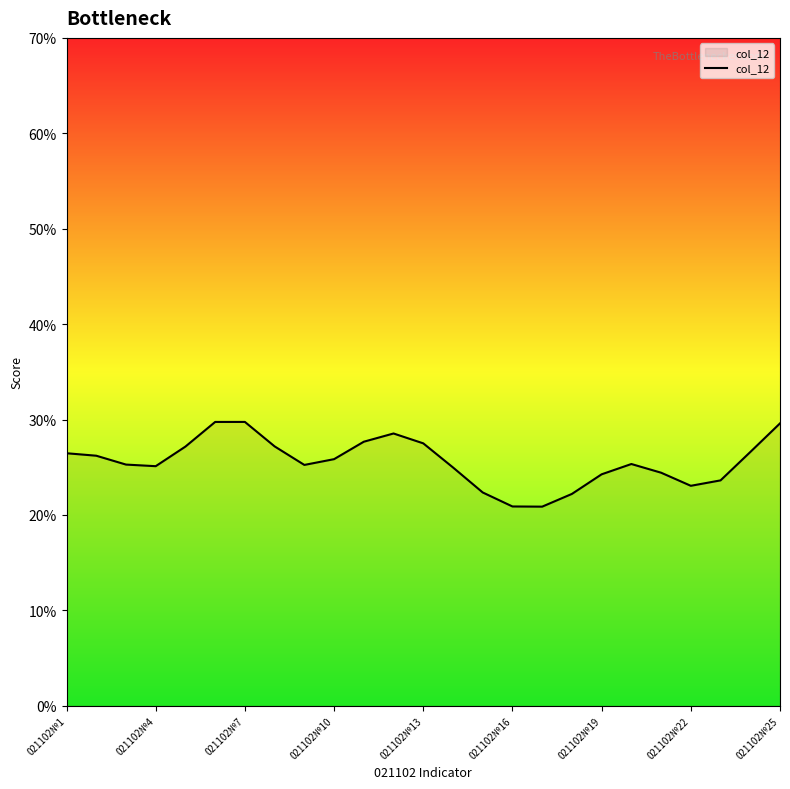

How many interior local peaks (higher than both neighbors) does the data have?

3